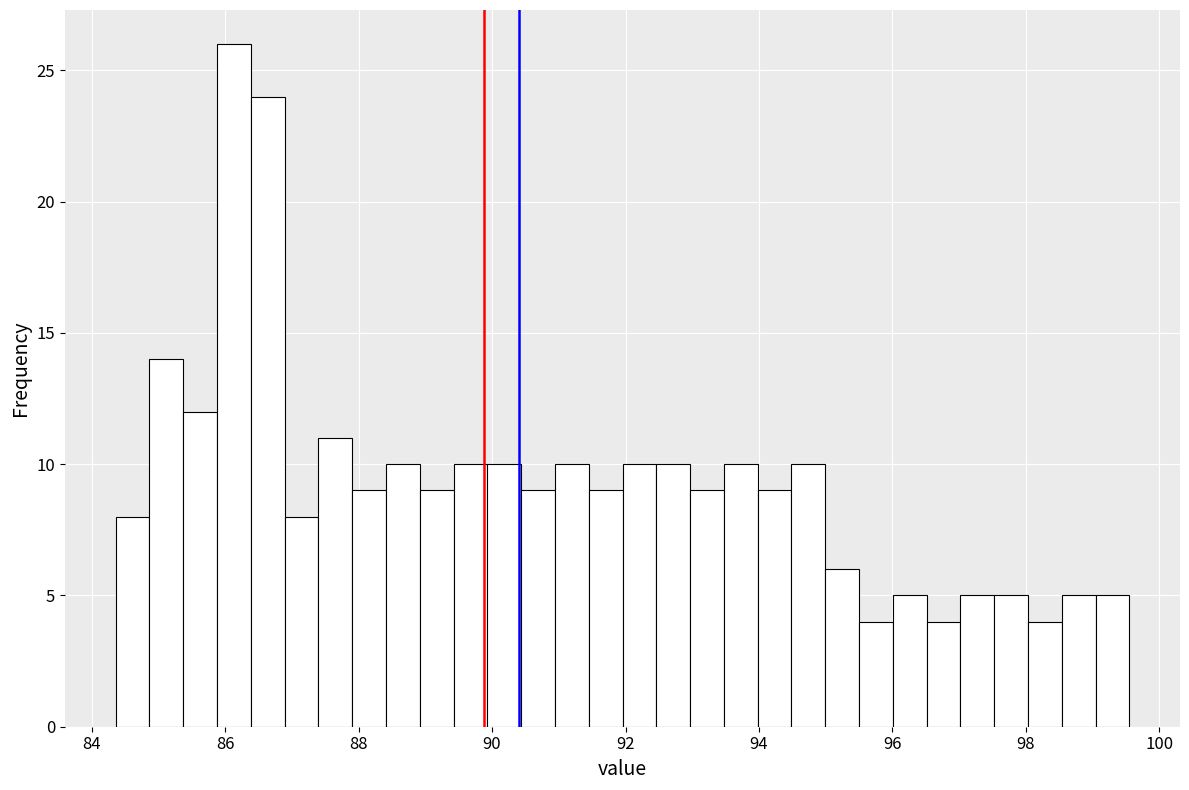

Around what value on the x-axis is the tallest bar? Give the approximate position of its centre, as read against the axis.

86.2